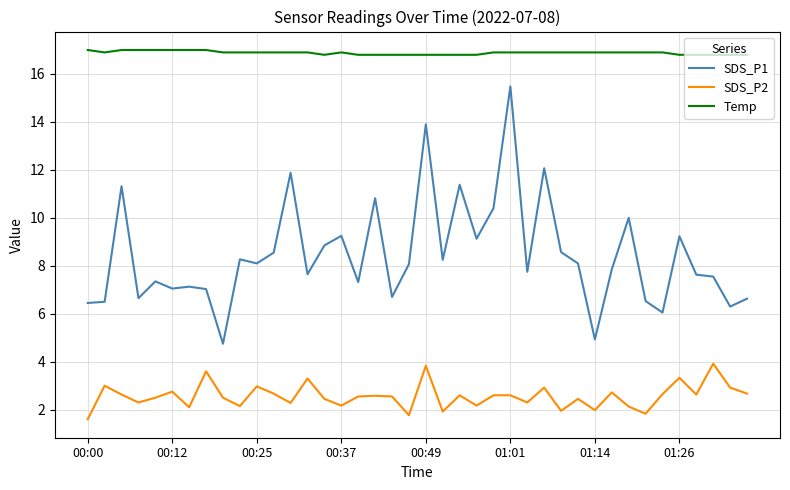

At how many categories does at least one series exceed 5?

40